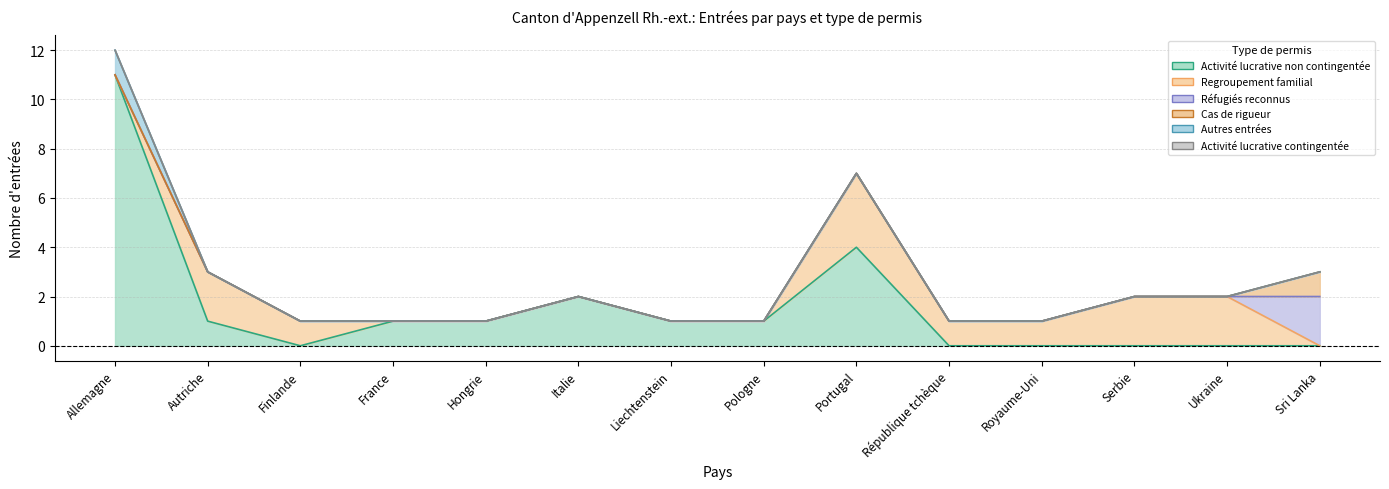

How many lines are shown in the chart?

6